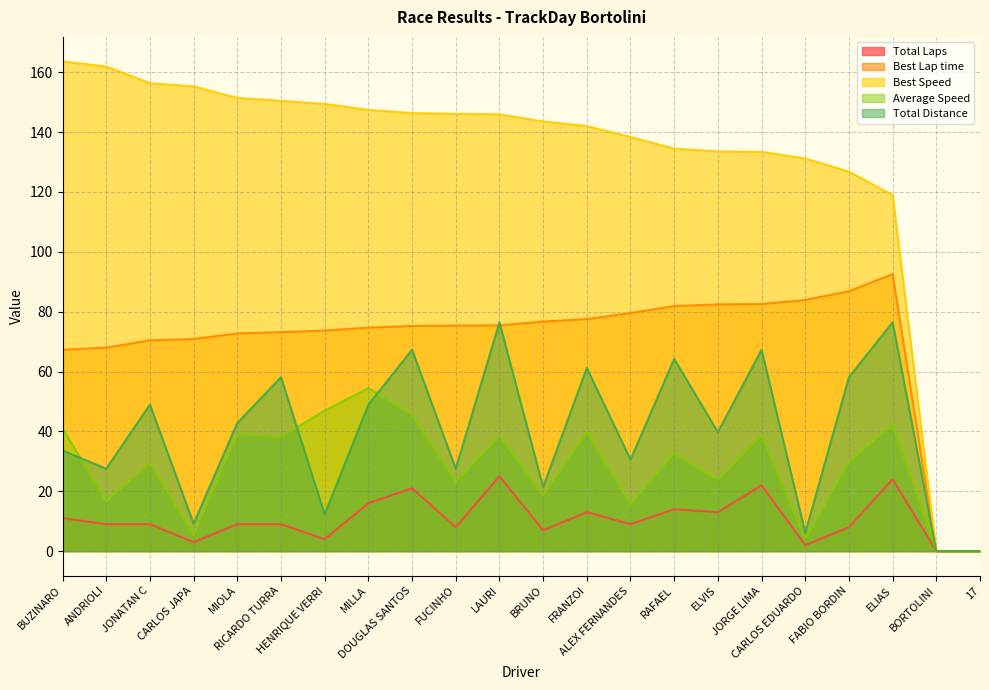

True or false: Total Distance and Total Laps intersect in this chart.

False